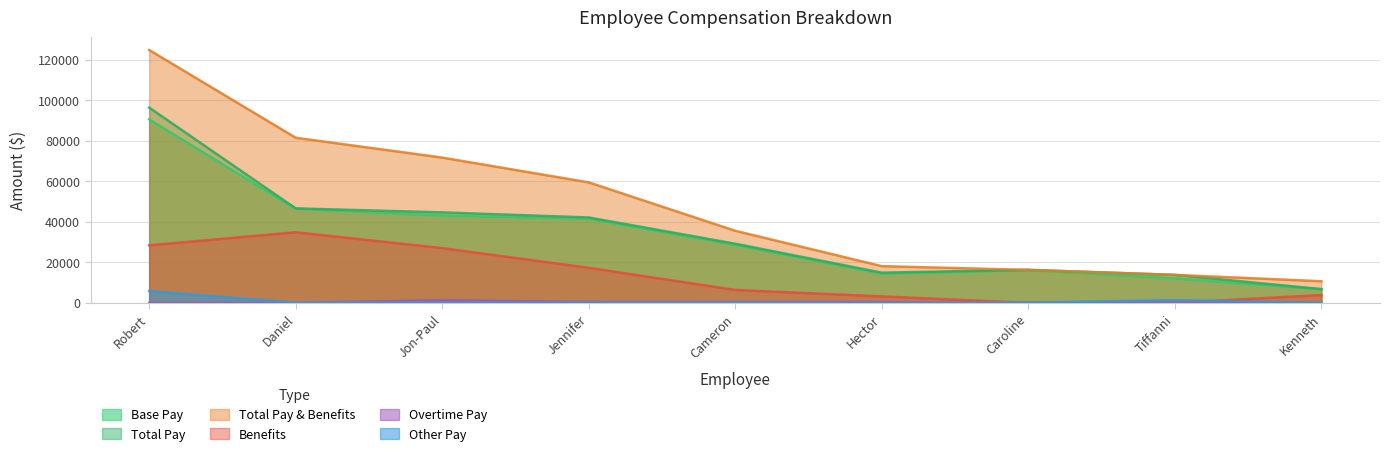

True or false: Total Pay & Benefits and Overtime Pay cross at least once.

False